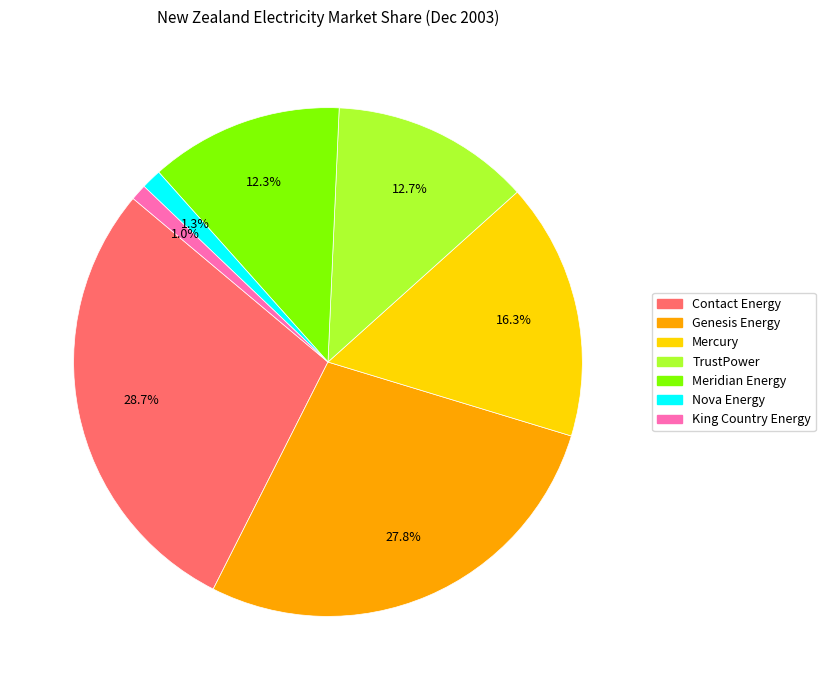

Which has a higher value, TrustPower or Nova Energy?

TrustPower